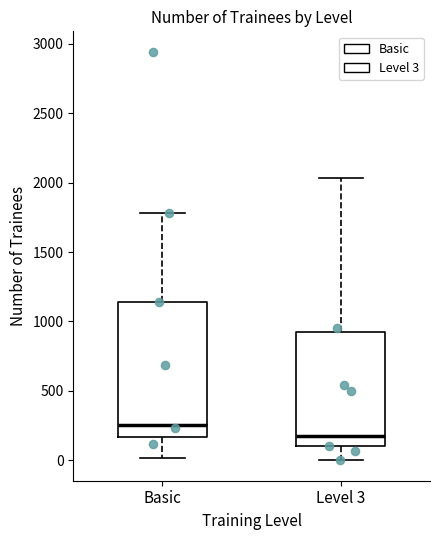

Reading left to right, transcribe this box plot: for each box, give where its median line is, the range the box spans, and where its two whiskers end, as read against the y-axis. The values are not printed on the chart, so give them approximately, as read against the axis.

Basic: median 250, box 150 to 1150, whiskers 0 to 1800
Level 3: median 200, box 100 to 950, whiskers 0 to 2050